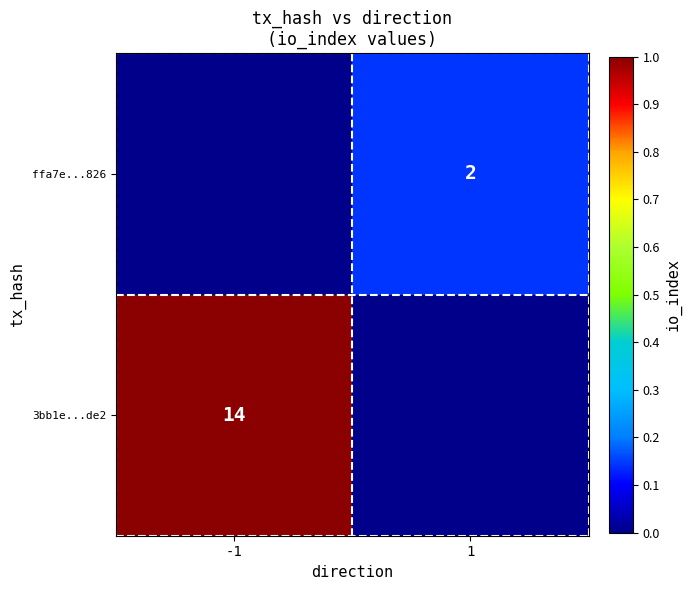

Is it true that 3bb1e...de2 equals 14 at -1?

True